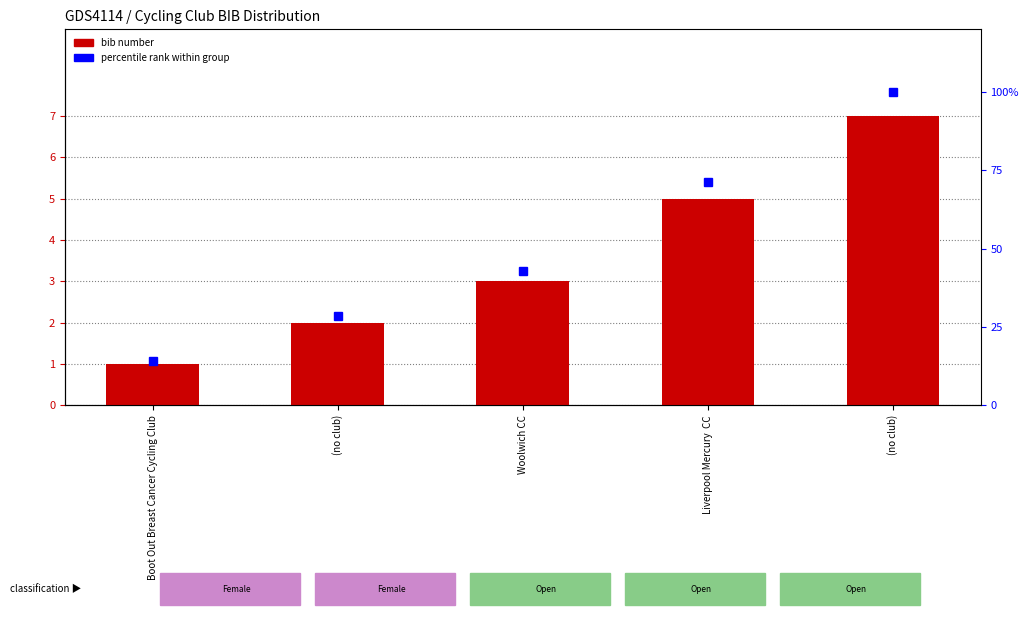

Reading left to right, list all the values displayed in this chart.

1	2	3	5	7